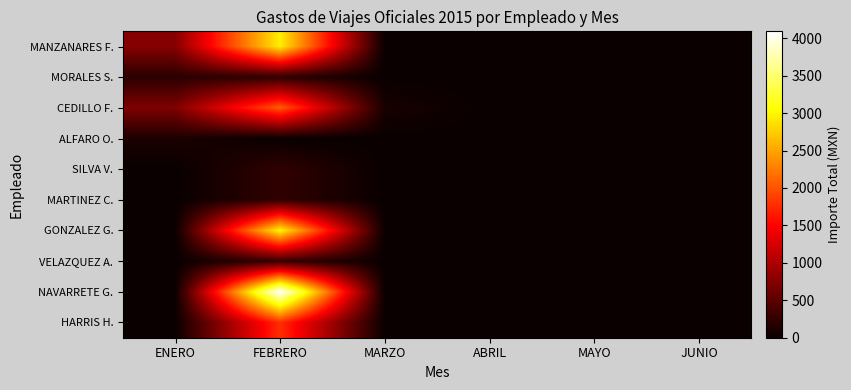

Which series has the largest total across all categories?

NAVARRETE G.